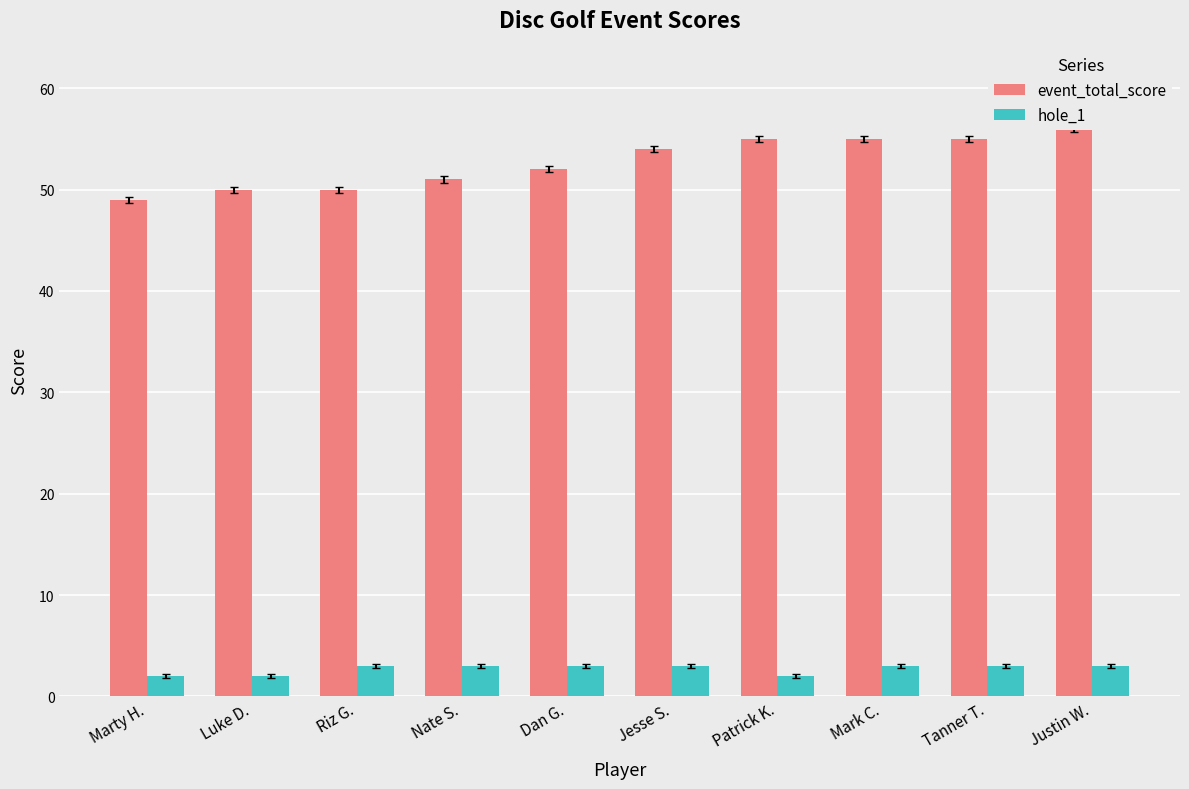

Count the number of data series in this chart.

2